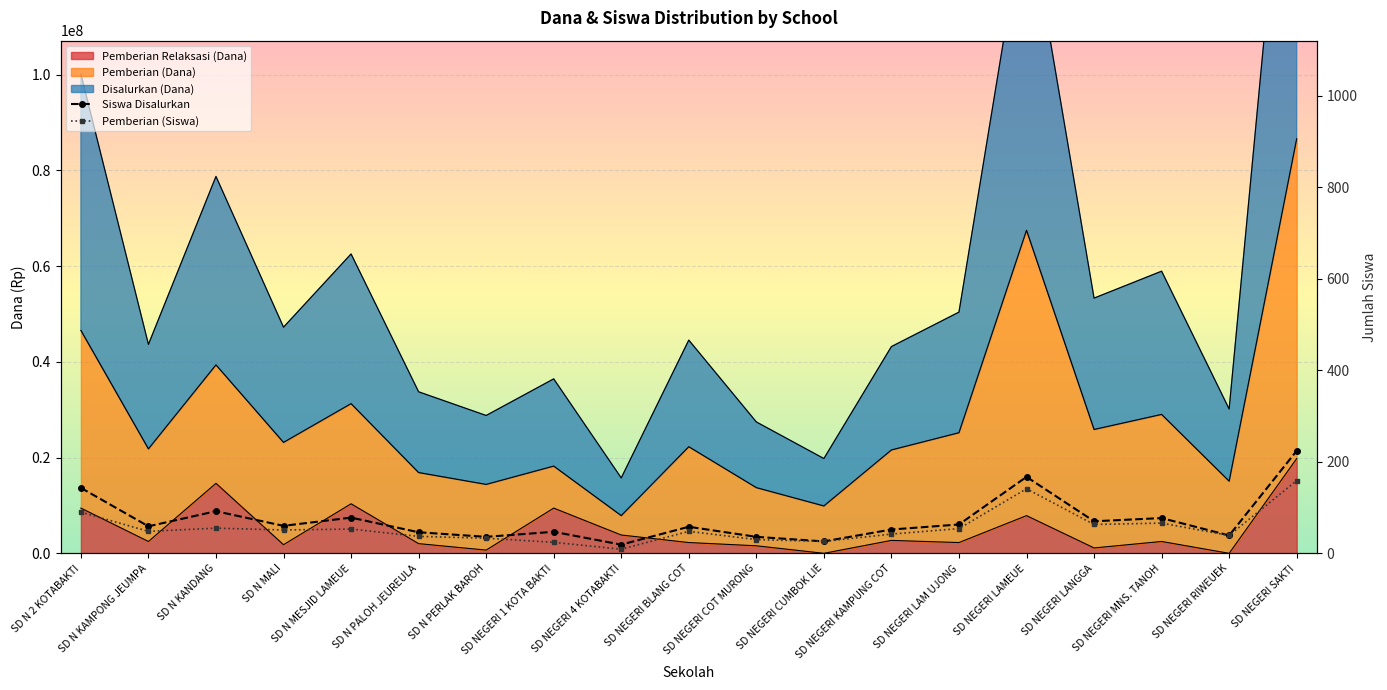

At which category is the sum across all series the highest?

SD NEGERI SAKTI